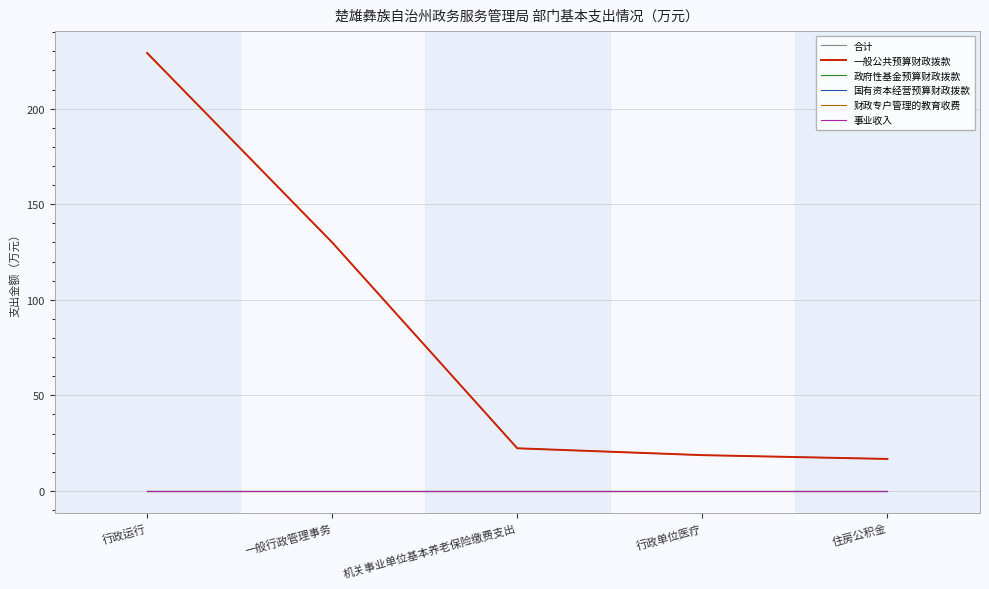

Is this an area chart (filled region under the line)?

No